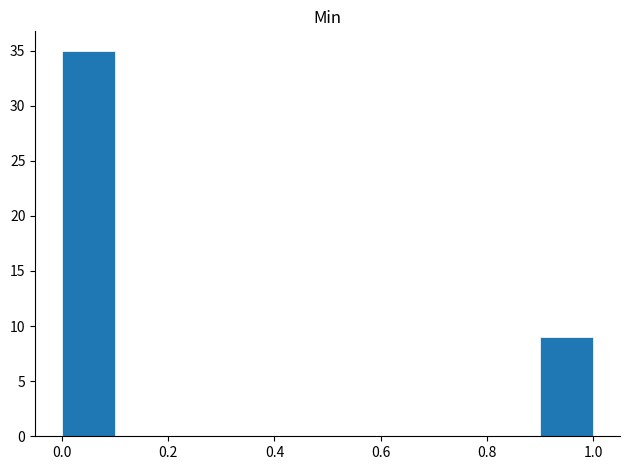

Reading left to right, transcribe this chart: for each bar, give the range it covers on the x-axis and its height. The values are not printed on the chart, so give them approximately, as read against the axis.

0.0 to 0.1: 35
0.1 to 0.2: 0
0.2 to 0.3: 0
0.3 to 0.4: 0
0.4 to 0.5: 0
0.5 to 0.6: 0
0.6 to 0.7: 0
0.7 to 0.8: 0
0.8 to 0.9: 0
0.9 to 1.0: 9